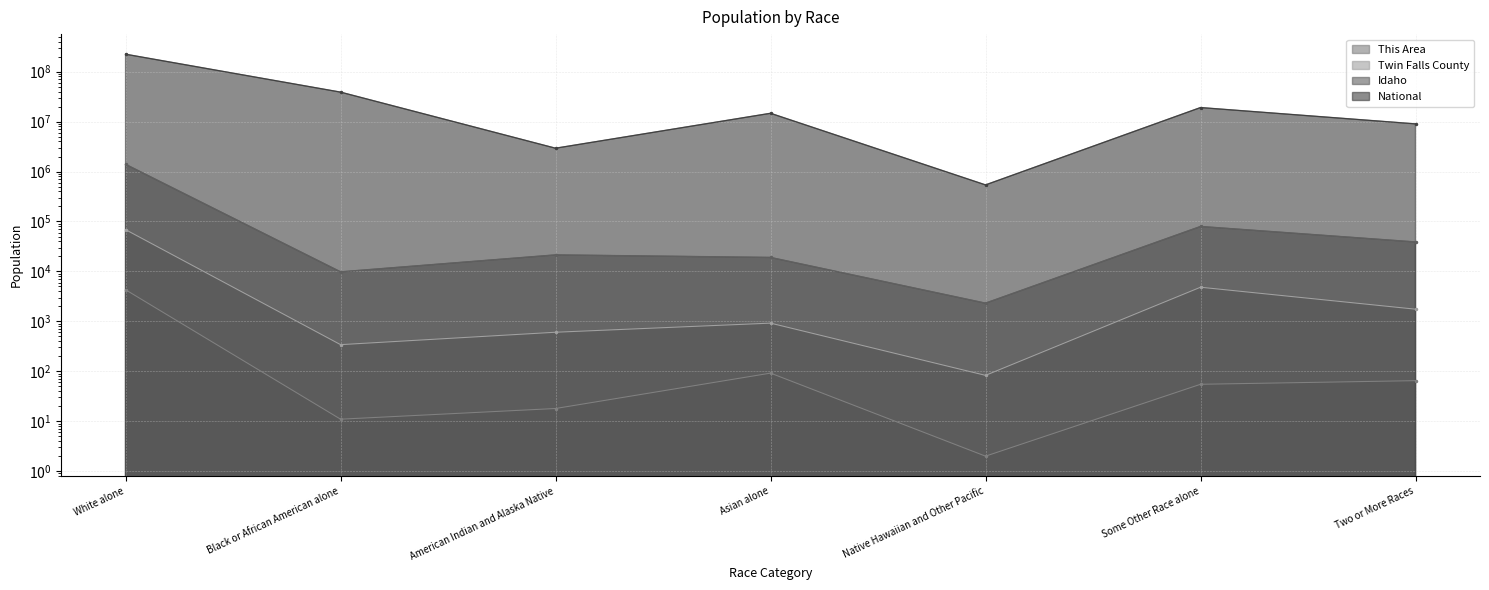

True or false: National and Twin Falls County intersect in this chart.

False